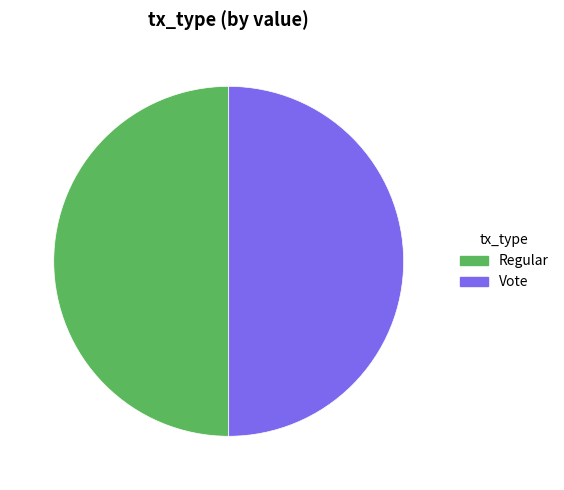

Is it true that Vote is 59% of the pie?

False